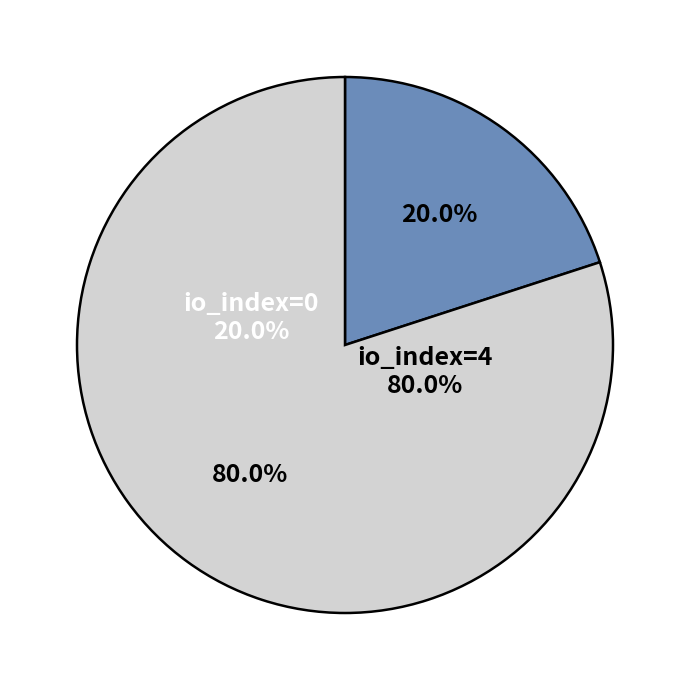

Rank the categories by value from lowest to highest.

io_index=0, io_index=4